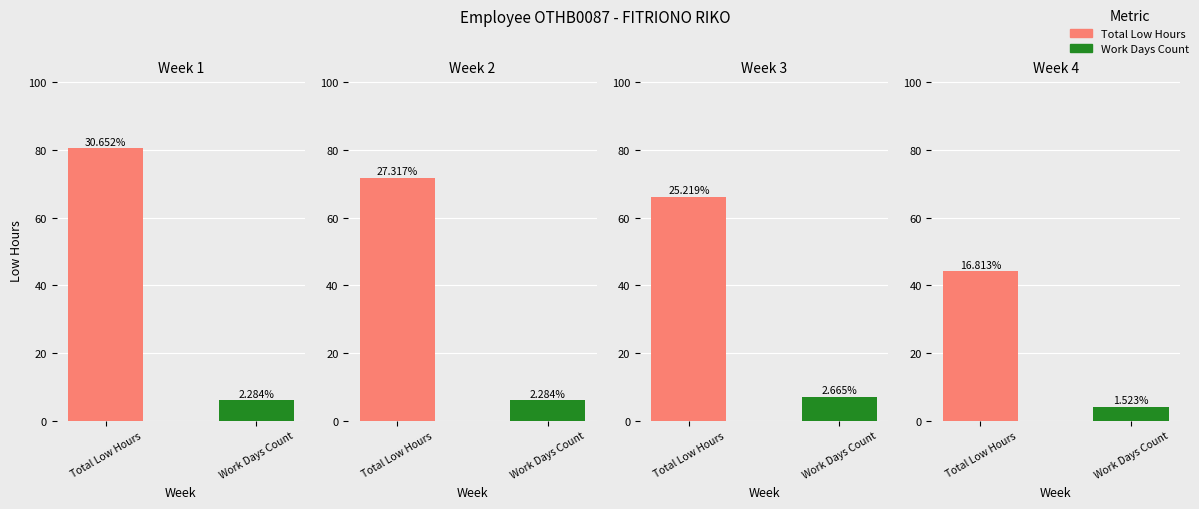

Read the Week 1 value at Total Low Hours.

80.5